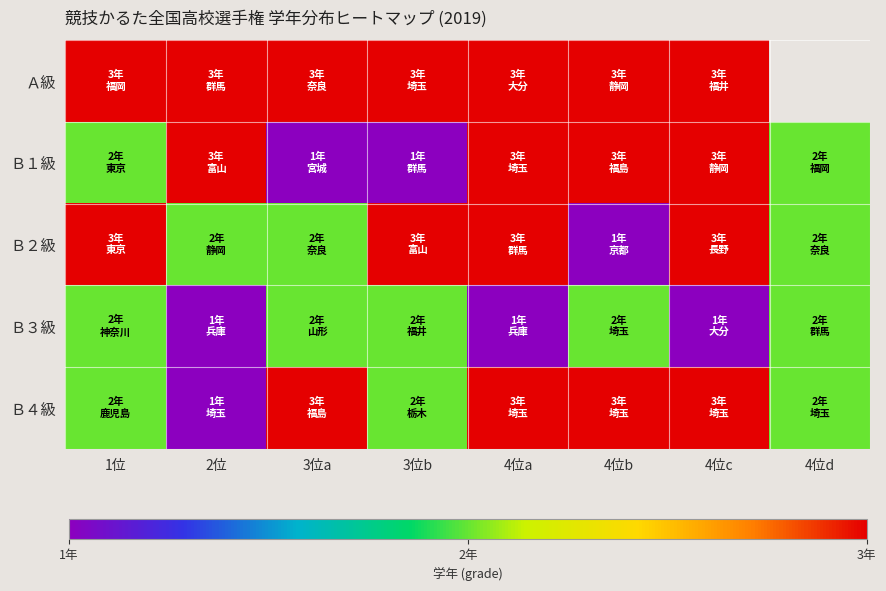

At which label does Ｂ４級 reach its peak?

3位a